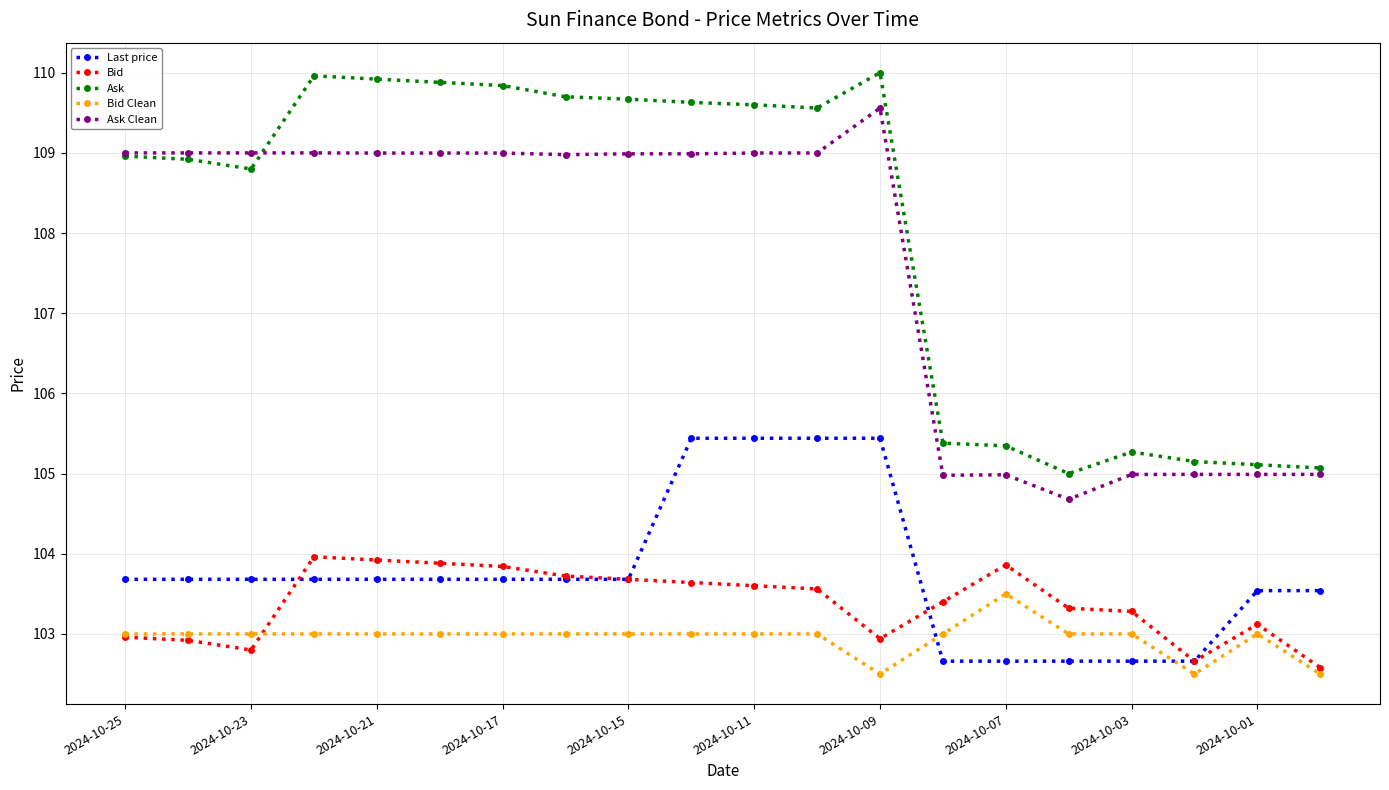

At how many categories does at least one series exceed 108?

13